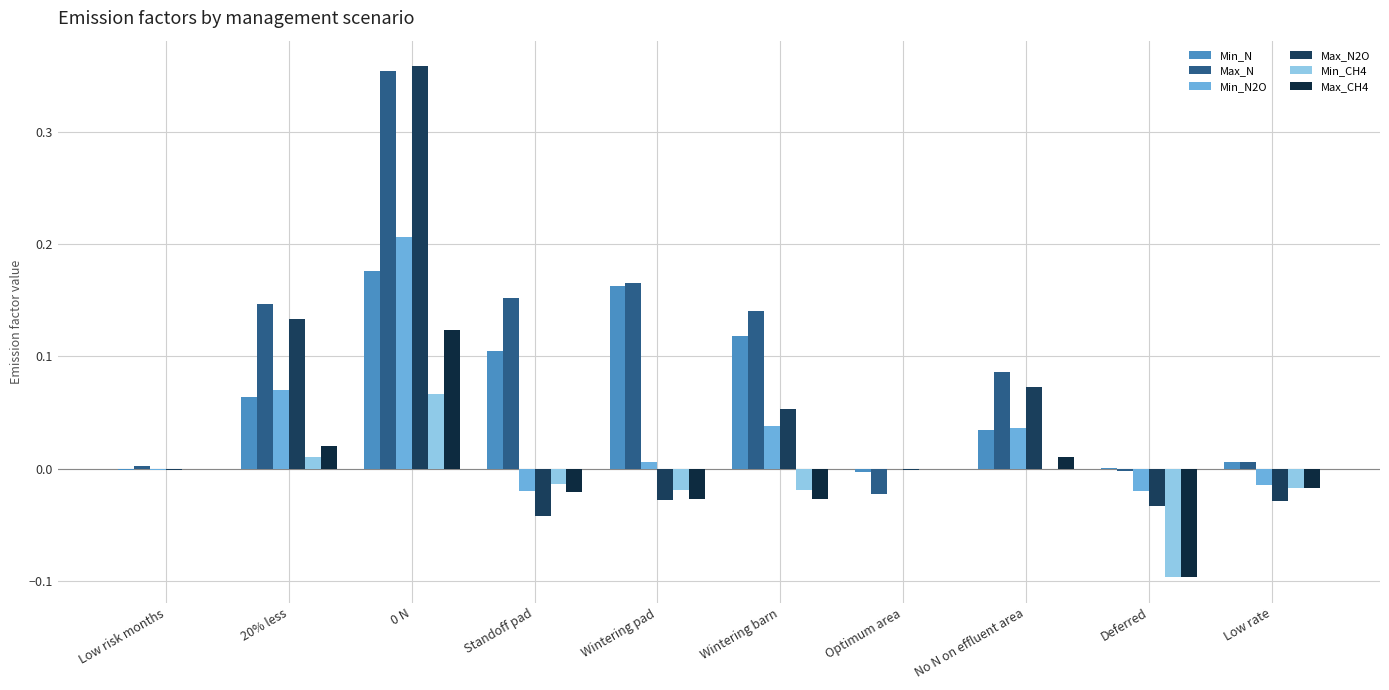

What are all the series names shown in the legend?

Min_N, Max_N, Min_N2O, Max_N2O, Min_CH4, Max_CH4